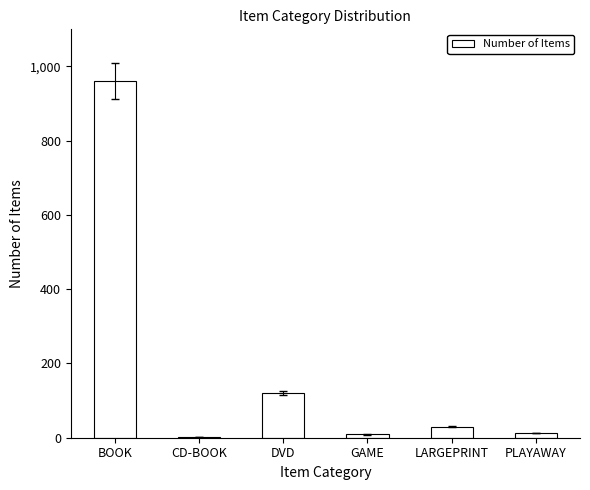

What is the maximum value shown in the chart?

960